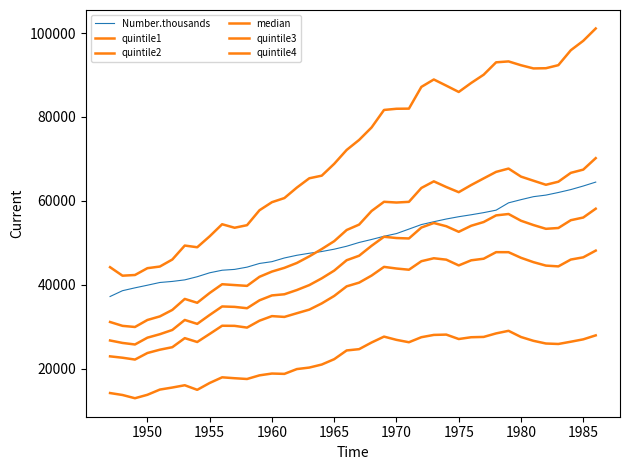

True or false: median and Number.thousands cross at least once.

False